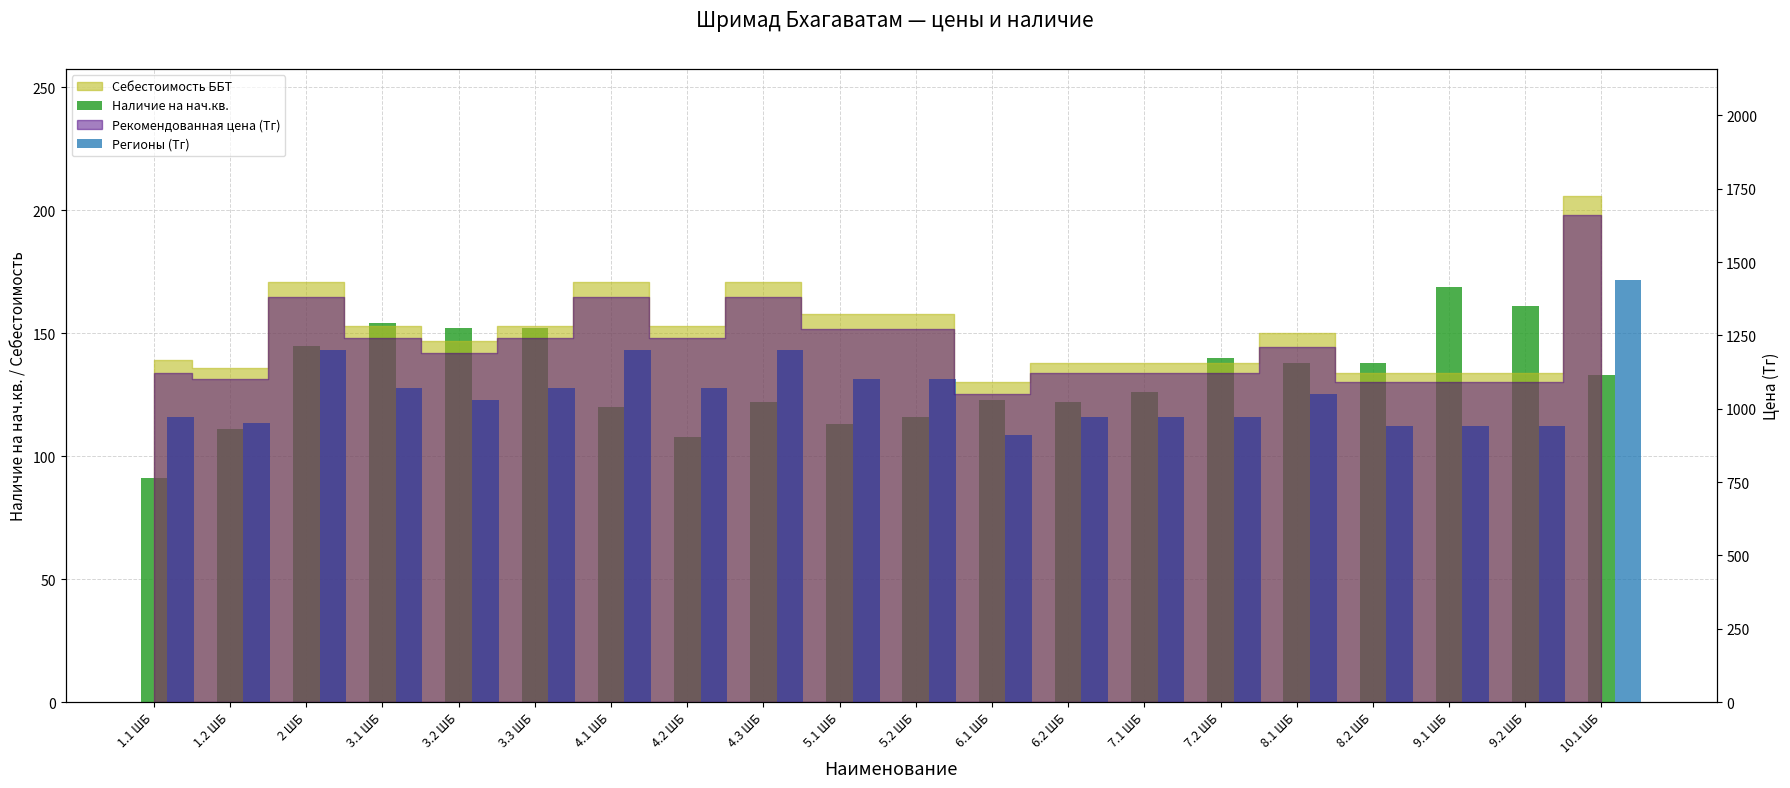

What is the average value of the Наличие на нач.кв. series?

132